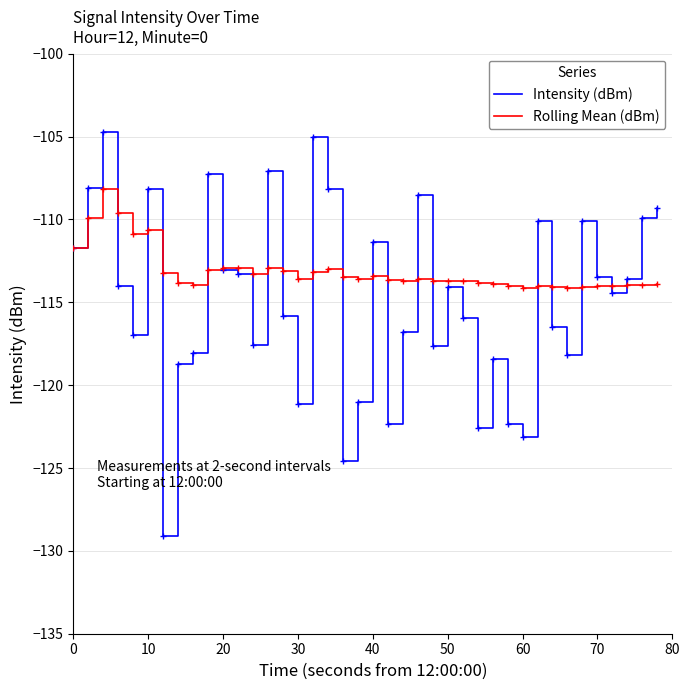

Which series has the largest total across all categories?

Rolling Mean (dBm)